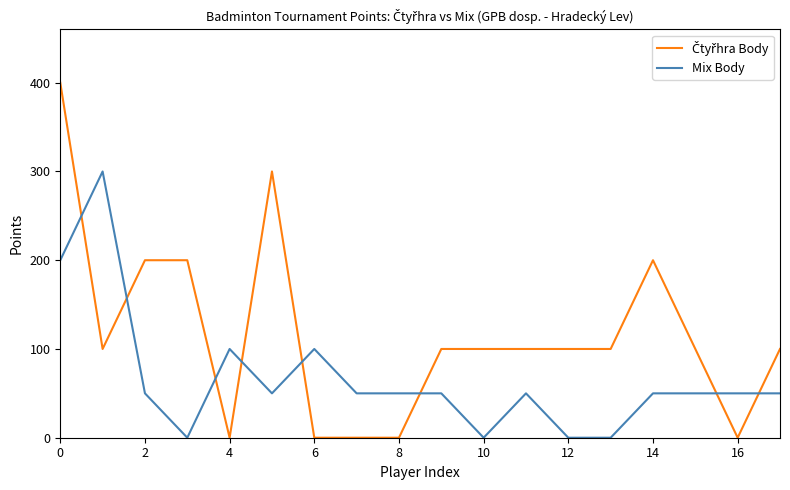

What is the maximum value shown in the chart?

400